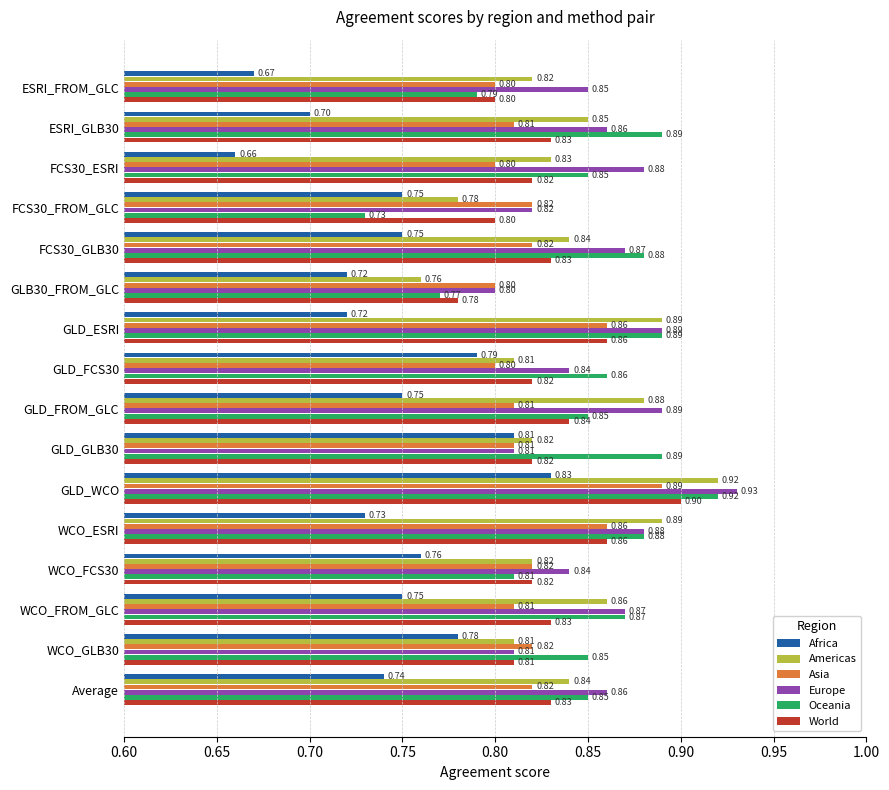

Between FCS30_FROM_GLC and GLD_WCO, which series saw the biggest shift?

Oceania